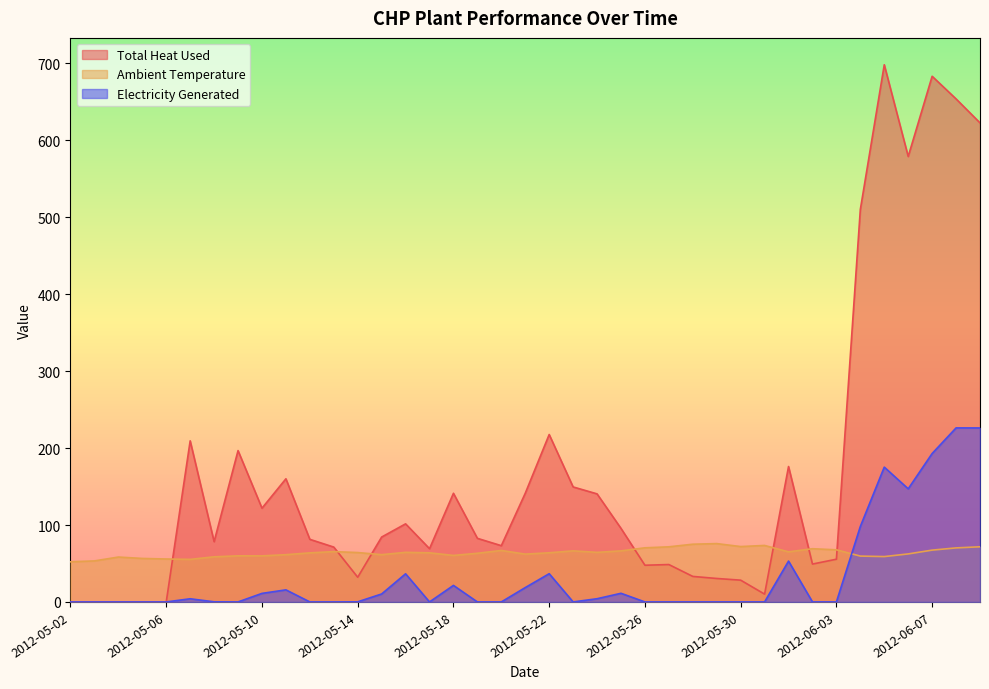

Is the value of Electricity Generated at 2012-05-23 greater than the value of Total Heat Used at 2012-05-26?

No